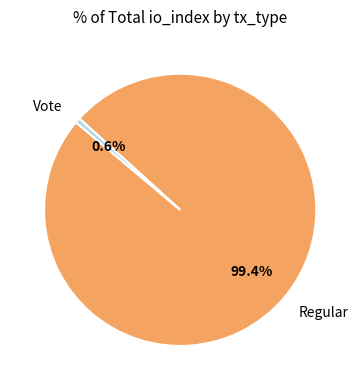

What is the total percentage of Regular and Vote?

100.0%